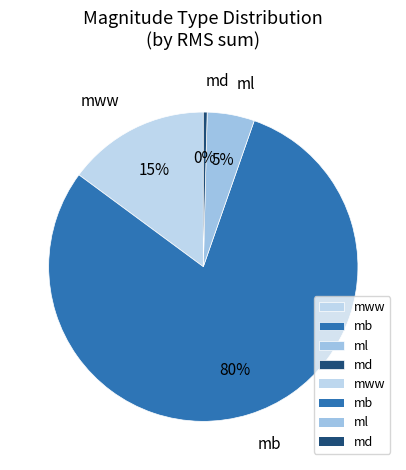

Is it true that ml is 11% of the pie?

False